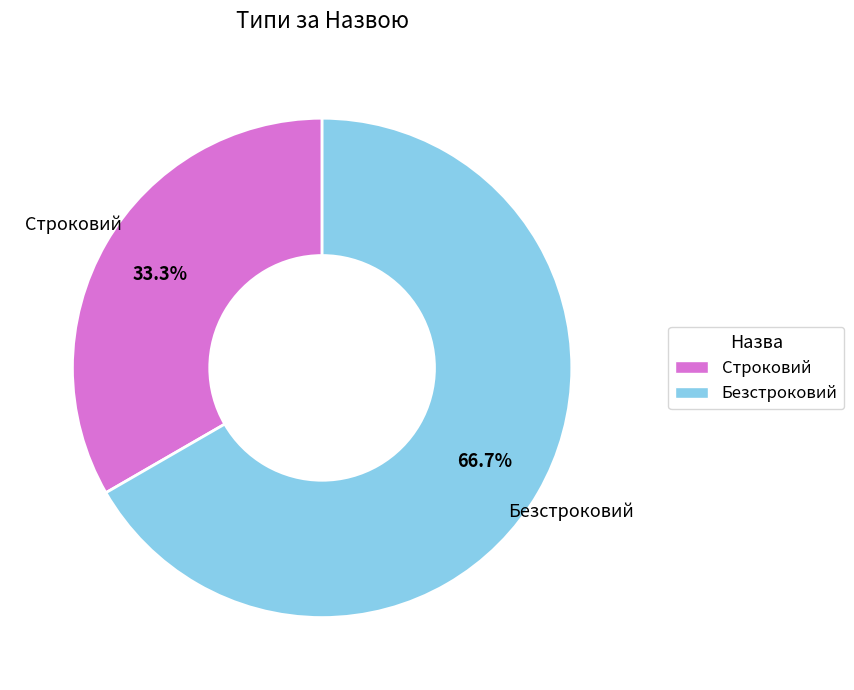

Count the number of slices in the pie.

2